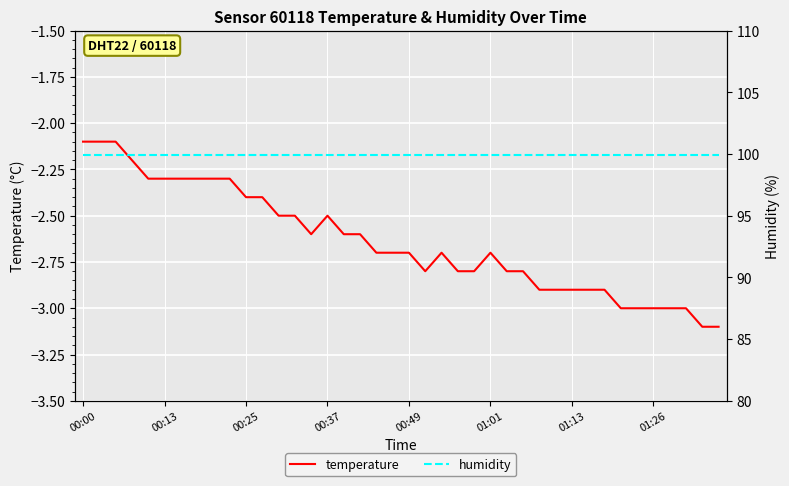

True or false: humidity has a value of 165.7 at 8.

False